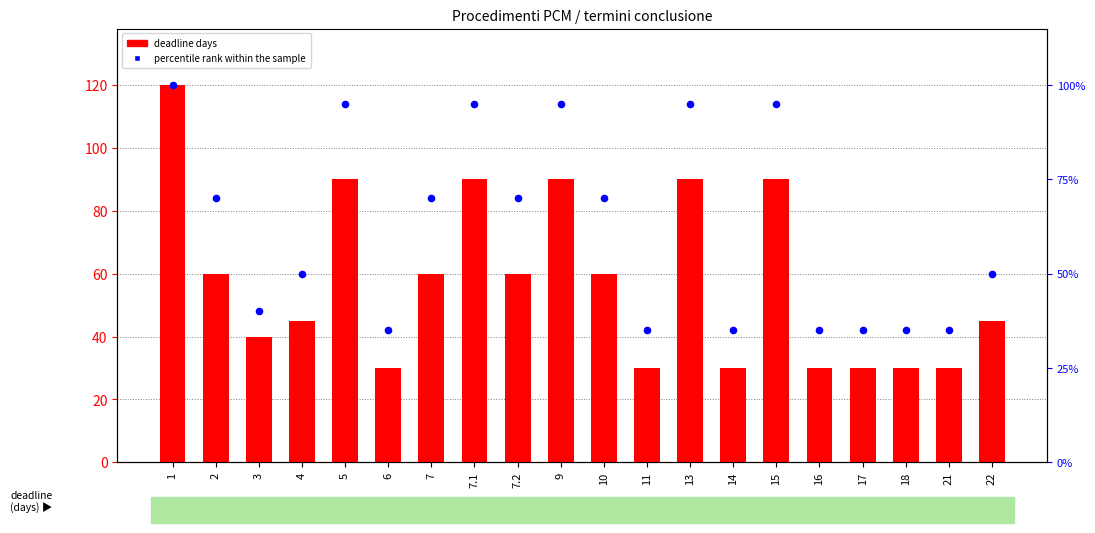

Which series contains the lowest Y value?

deadline days